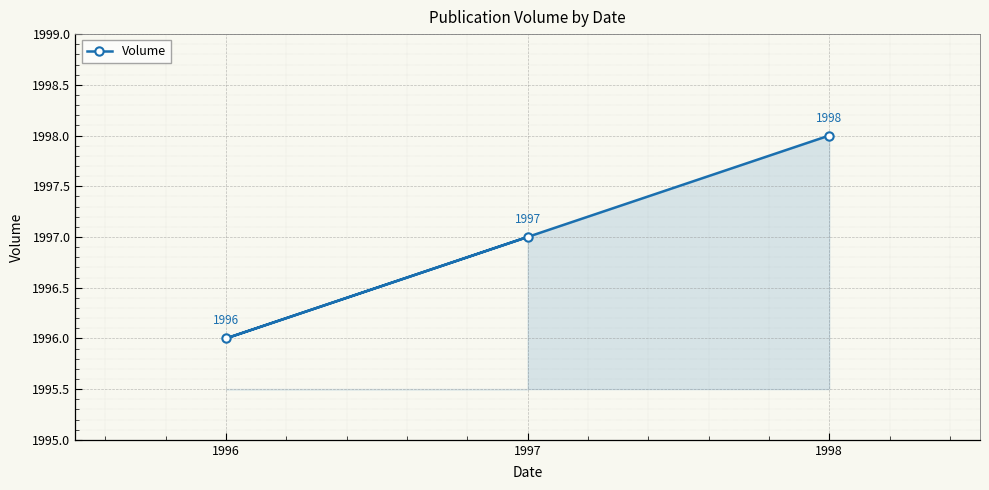

Count the number of data series in this chart.

1